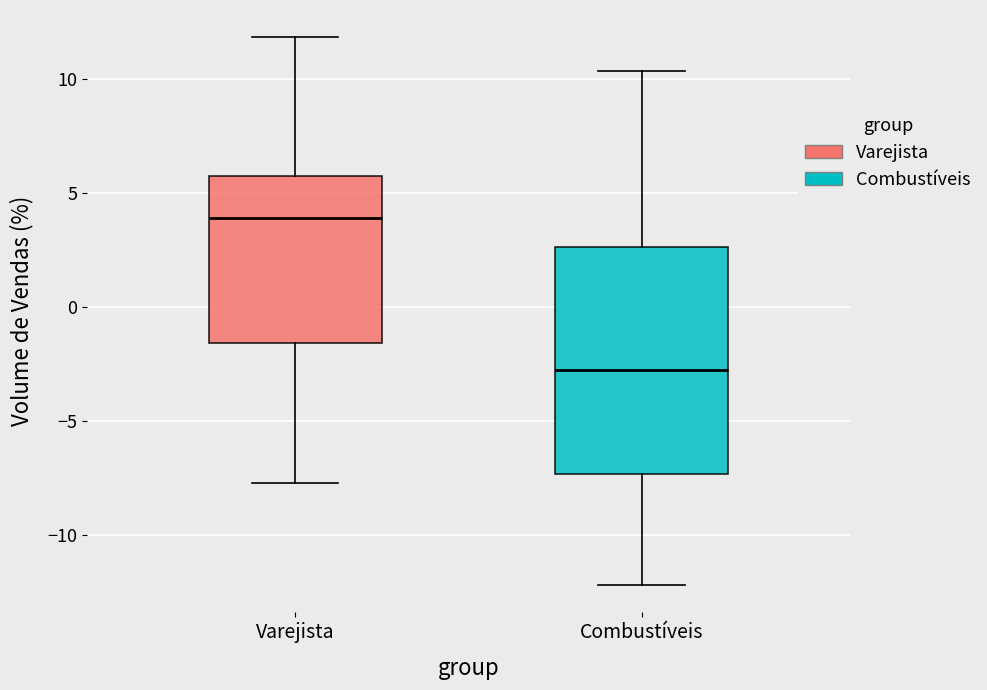

Where is the lower edge of the box for Varejista on the y-axis? The values are not printed on the chart, so give them approximately, as read against the axis.

-1.5